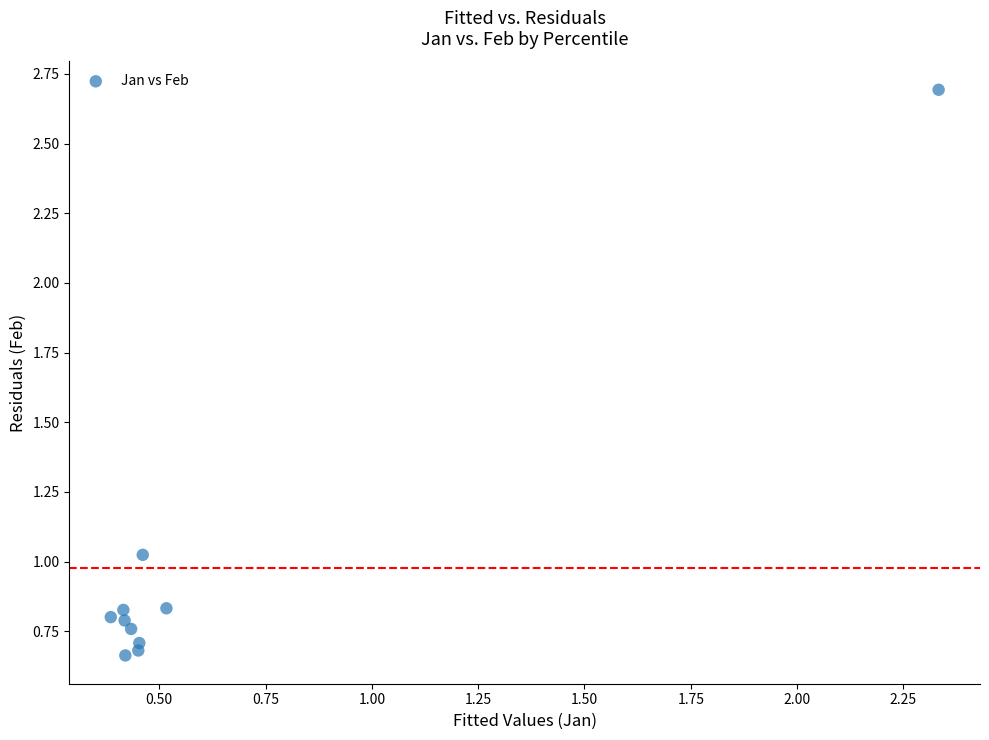

What is the range of X values (max minus min)?

1.9